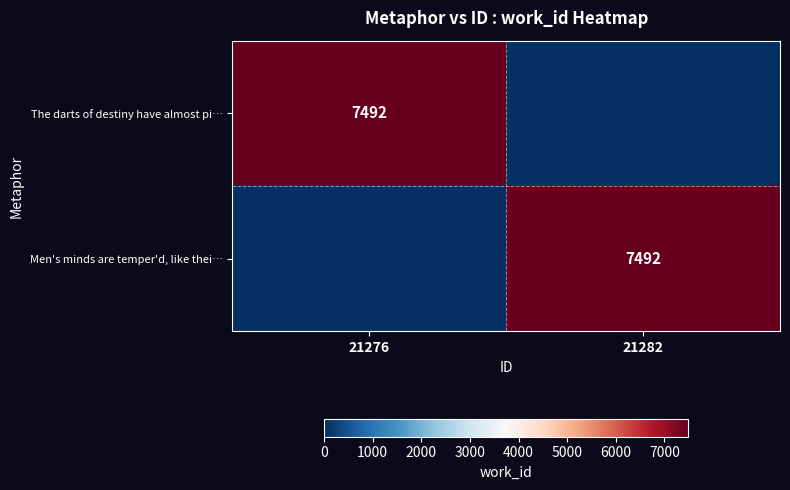

Is it true that The darts of destiny have almost pi… equals 7492 at 21276?

True